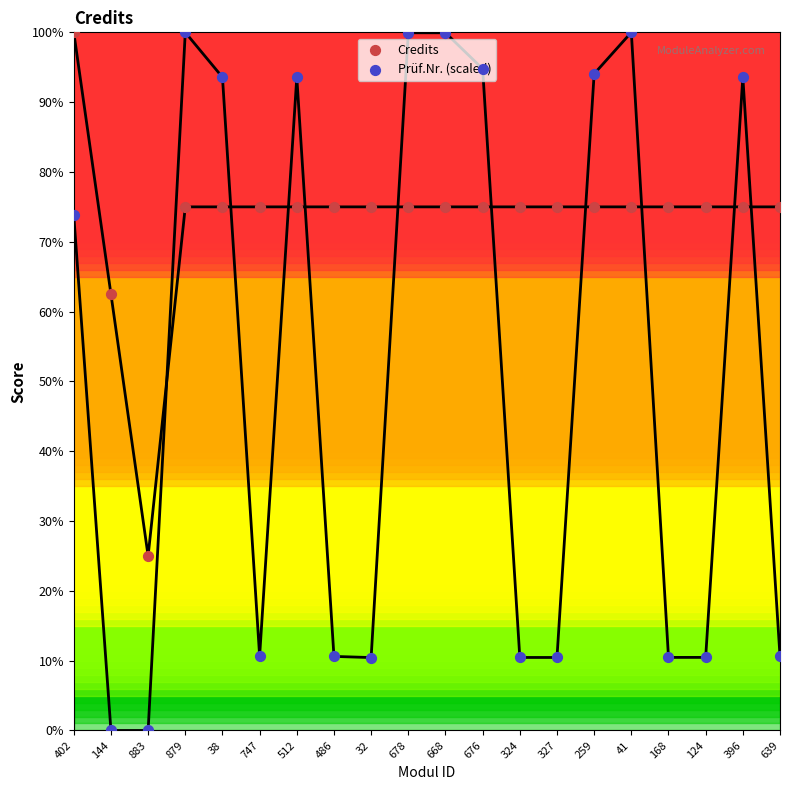

What are all the series names shown in the legend?

Credits, Prüf.Nr. (scaled)